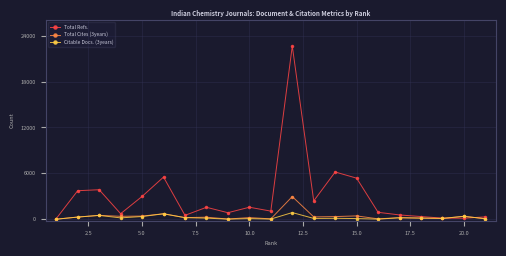

How many series are shown in this chart?

3